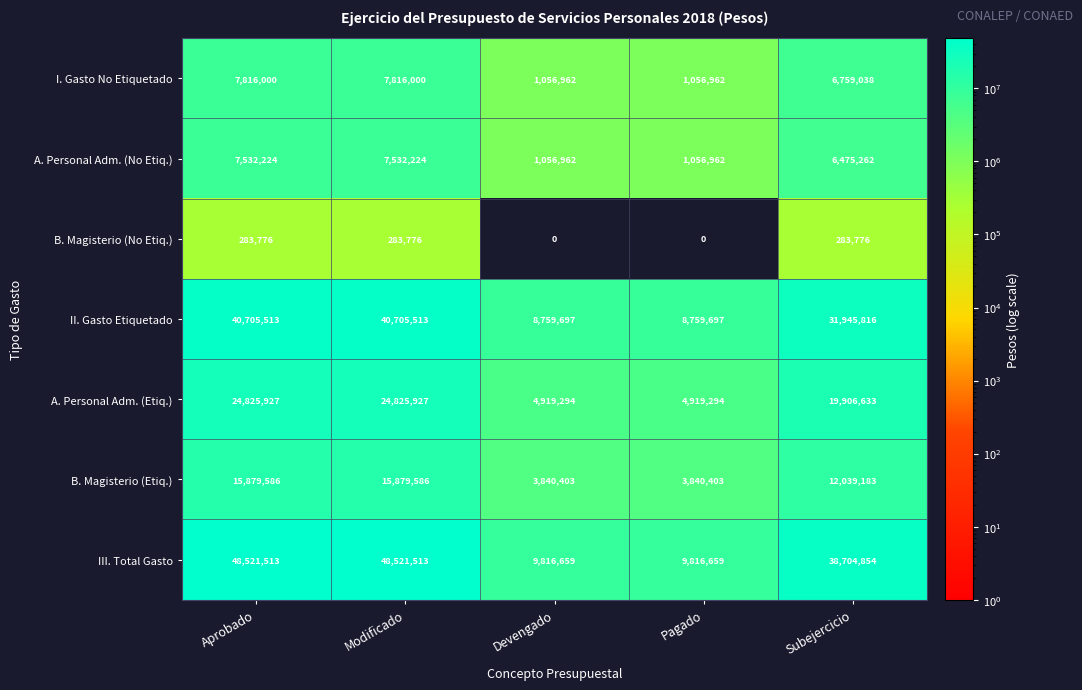

Between Modificado and Devengado, which series saw the biggest shift?

III. Total Gasto